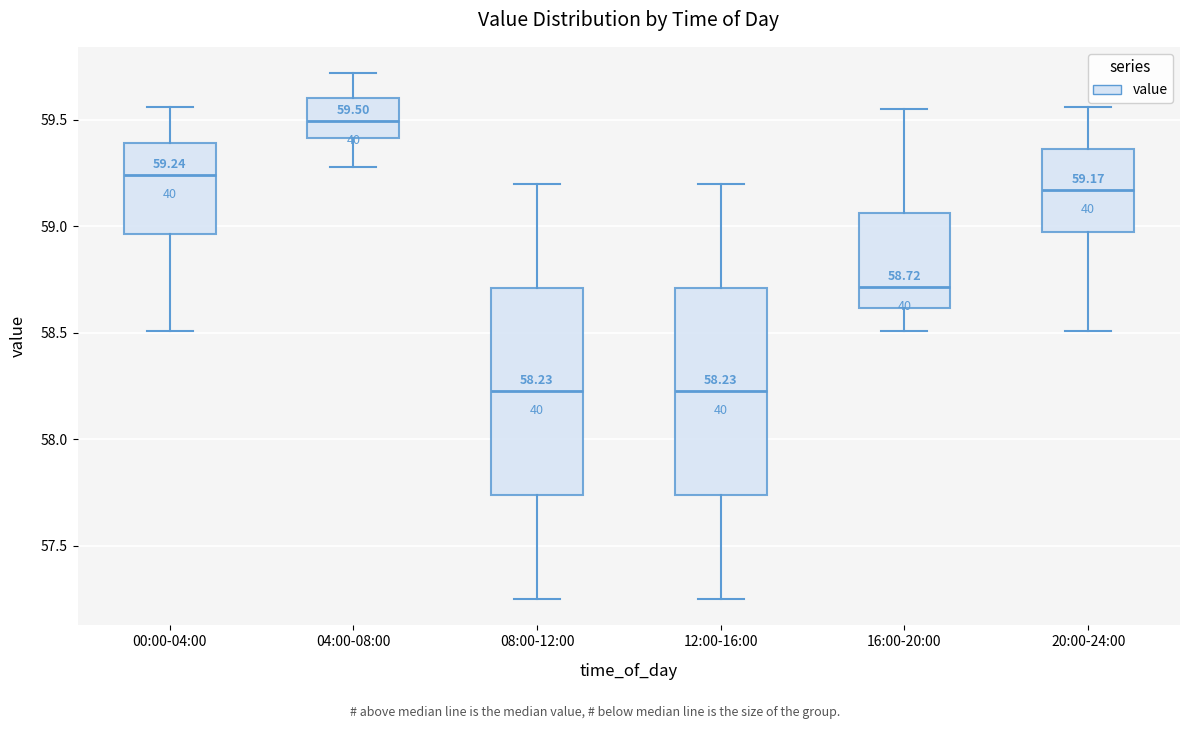

Which box's median line is the highest?

04:00-08:00